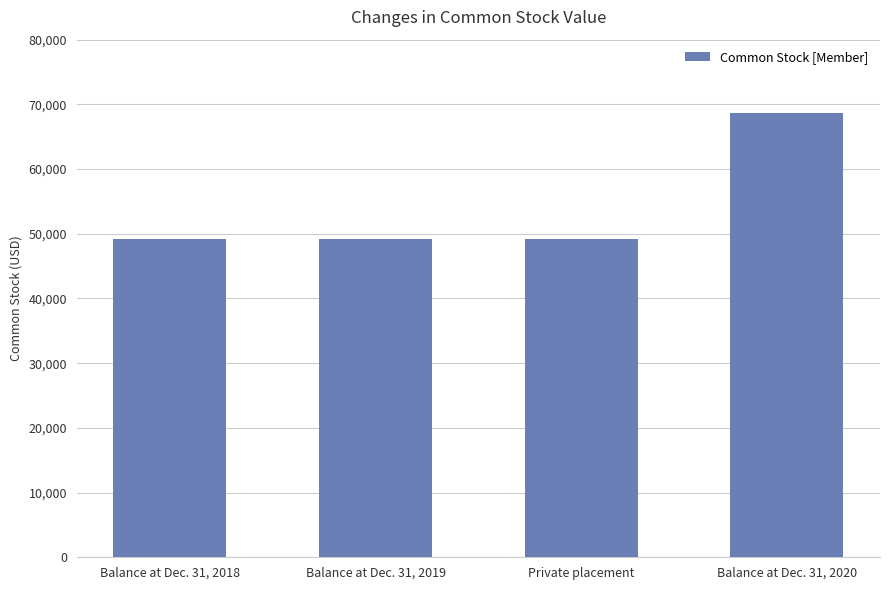

The value at Balance at Dec. 31, 2020 is 116408. True or false?

False